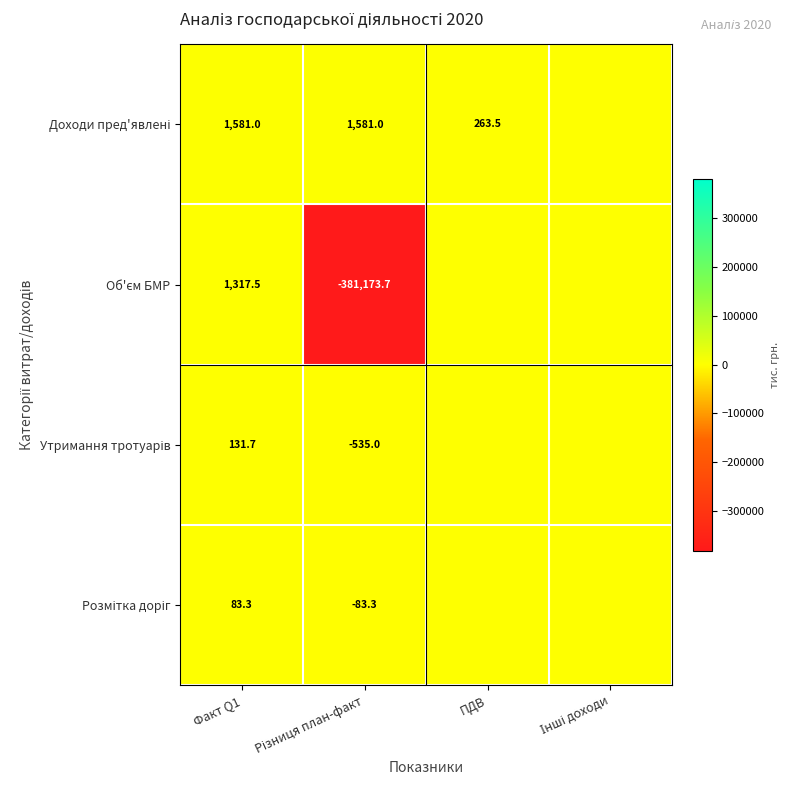

What is the sum of the Об'єм БМР values at Інші доходи and Різниця план-факт?

-381173.7